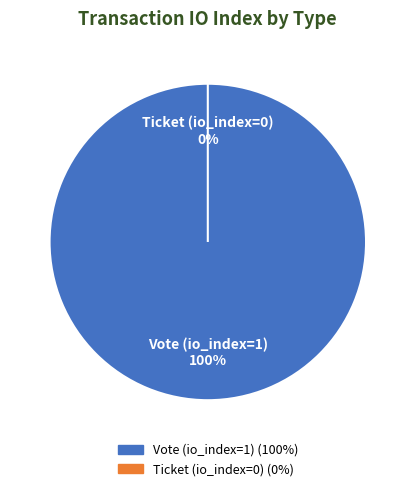

To the nearest percent, what is the average slice percentage?

50%